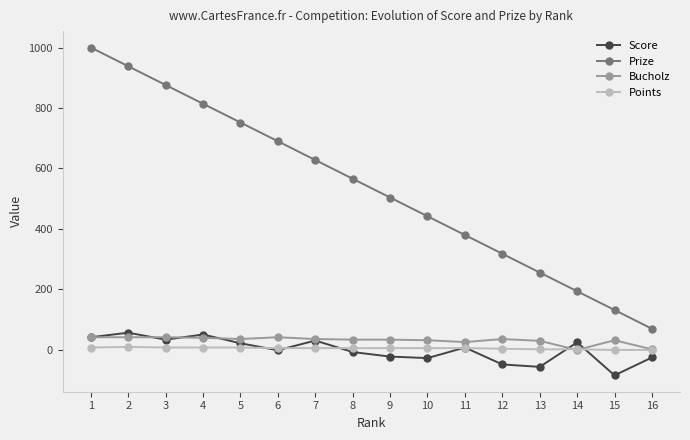

True or false: Bucholz and Score intersect in this chart.

True